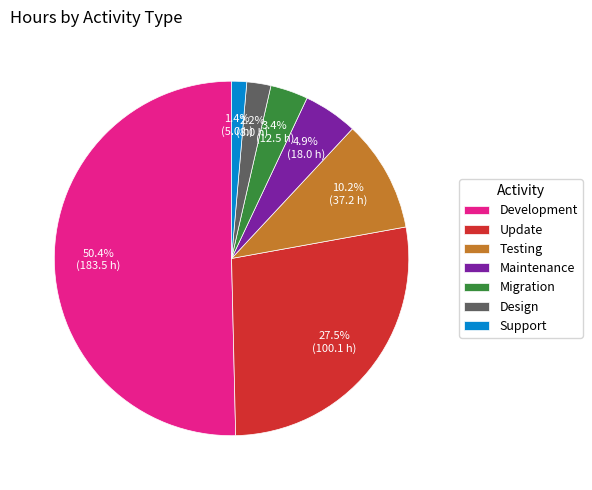

How many segments does this pie chart have?

7